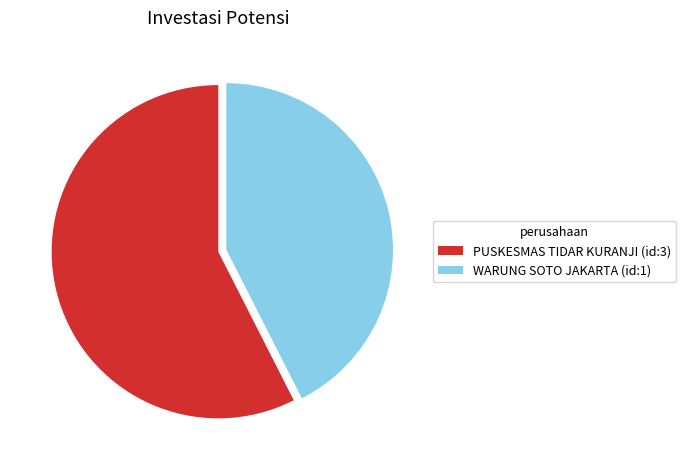

How many slices are in this pie chart?

2